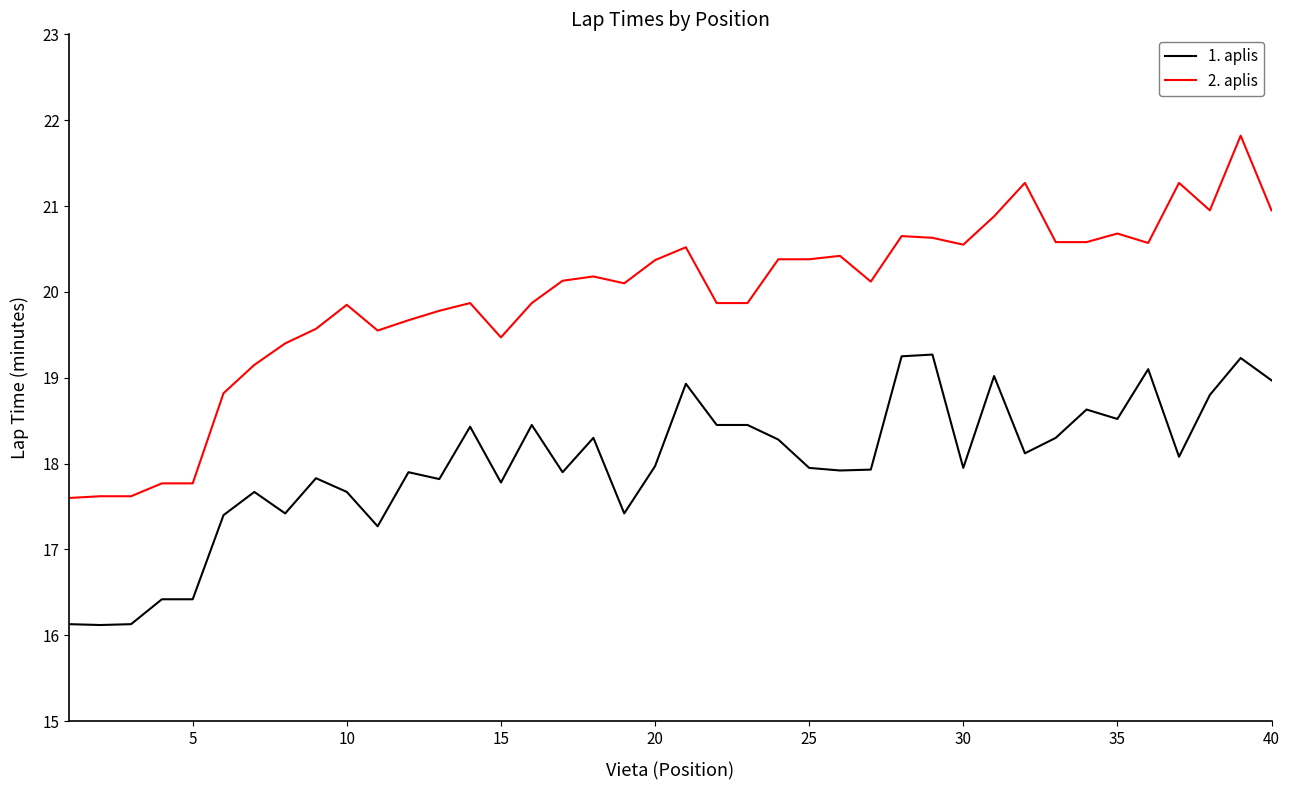

What is the sum of all 2. aplis values?

797.1